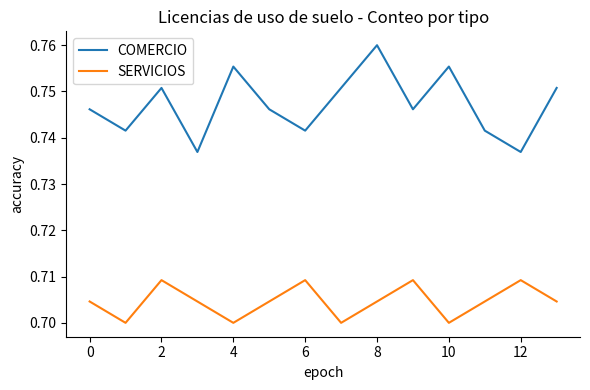

List the series in order of their peak value, lowest first.

SERVICIOS, COMERCIO